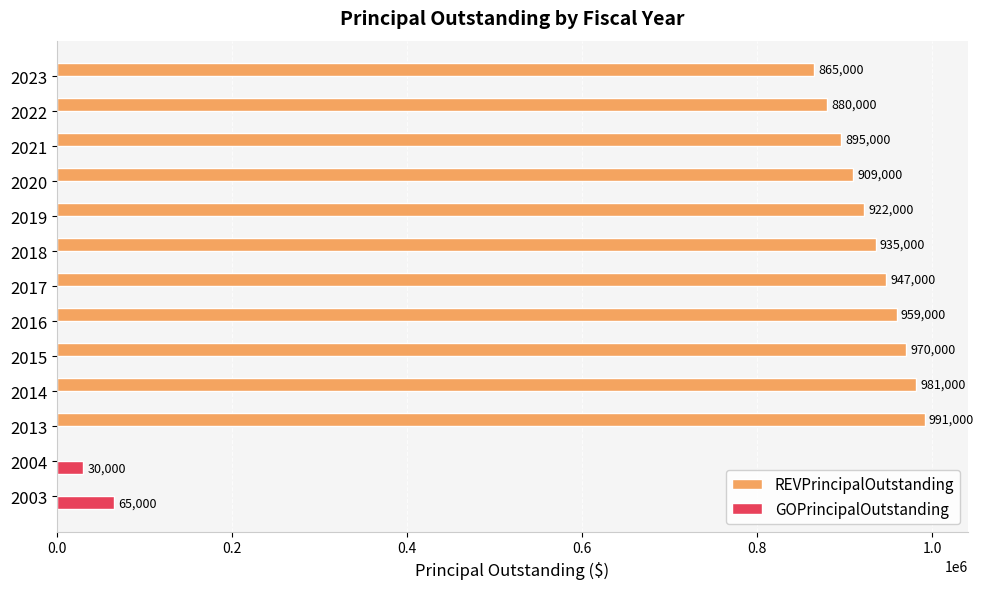

Between 2003 and 2004, which series saw the biggest shift?

GOPrincipalOutstanding